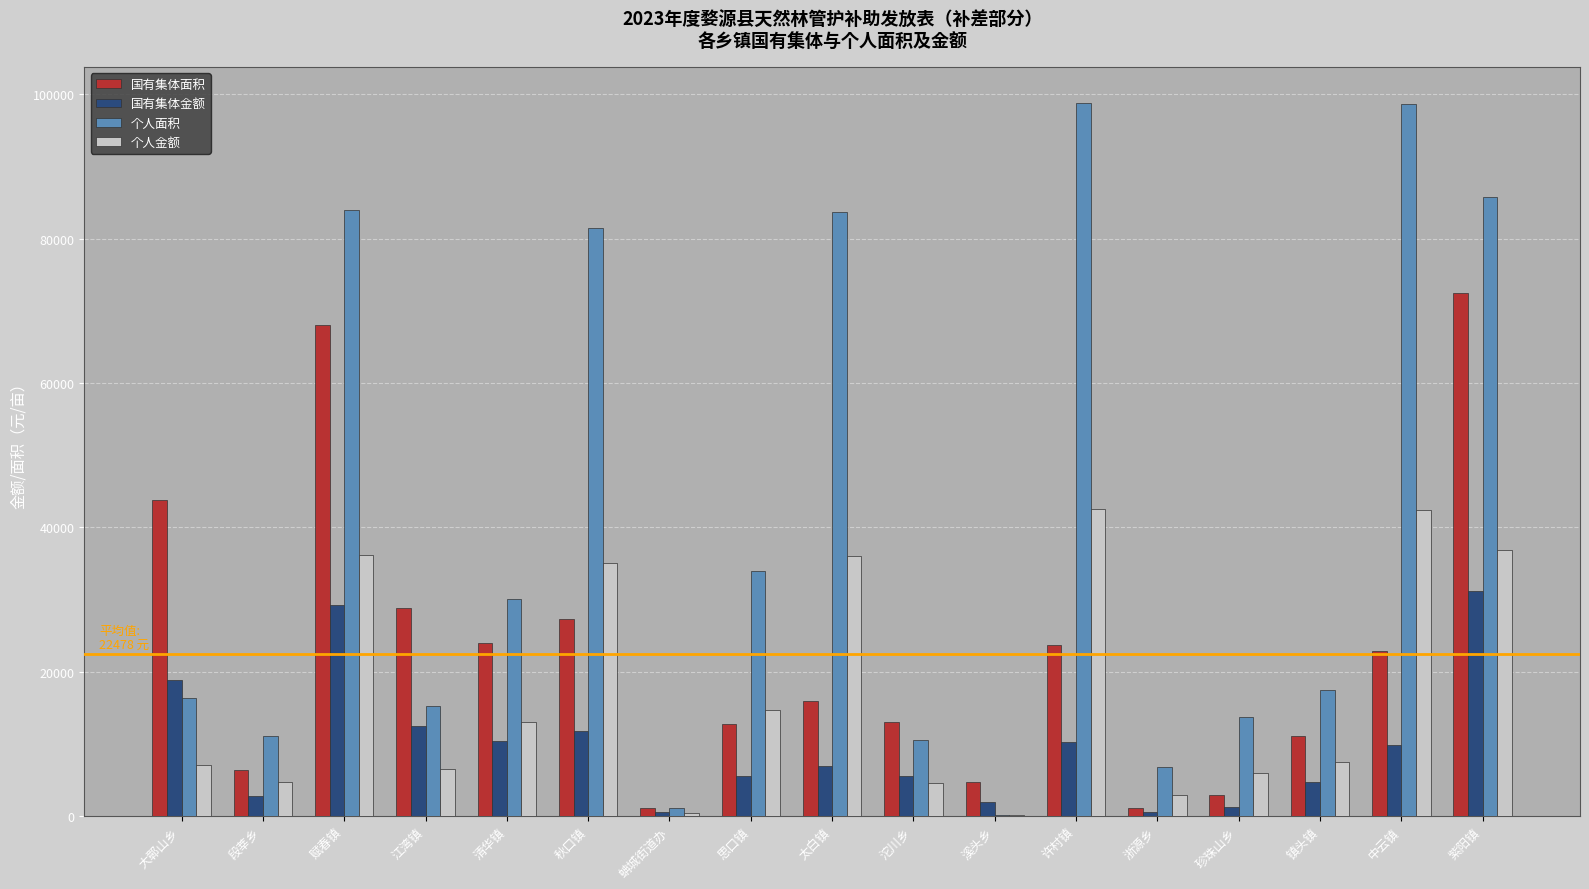

Which series has the largest range (max minus min)?

个人面积